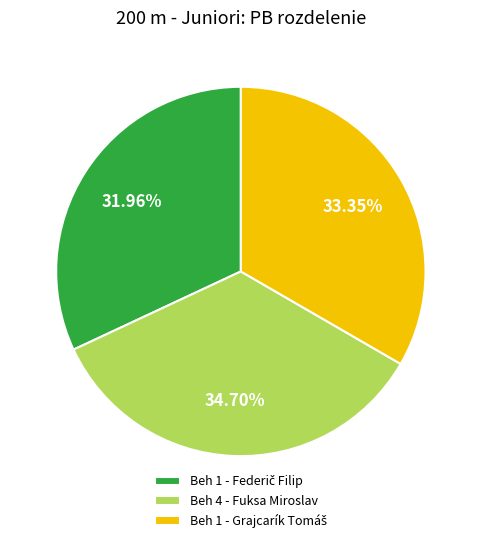

How many segments does this pie chart have?

3